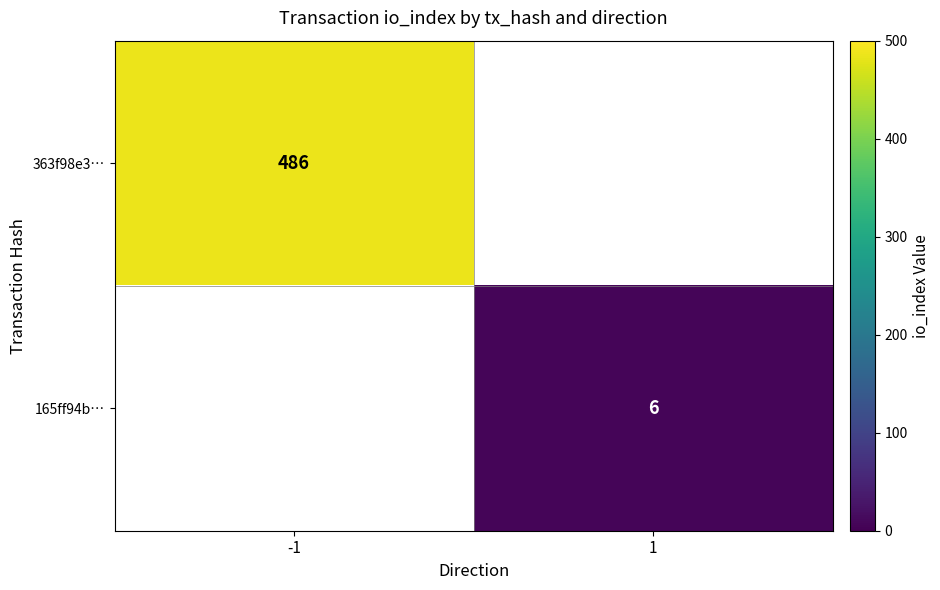

The 363f98e3… series shows 486 at -1. True or false?

True